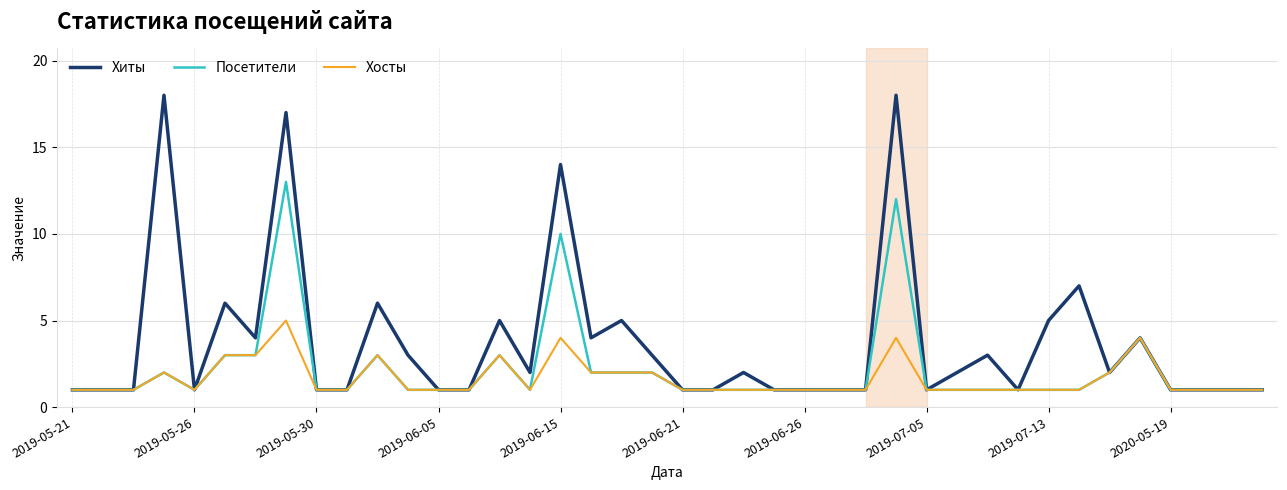

Rank the series by their maximum value, from lowest to highest.

Хосты, Посетители, Хиты